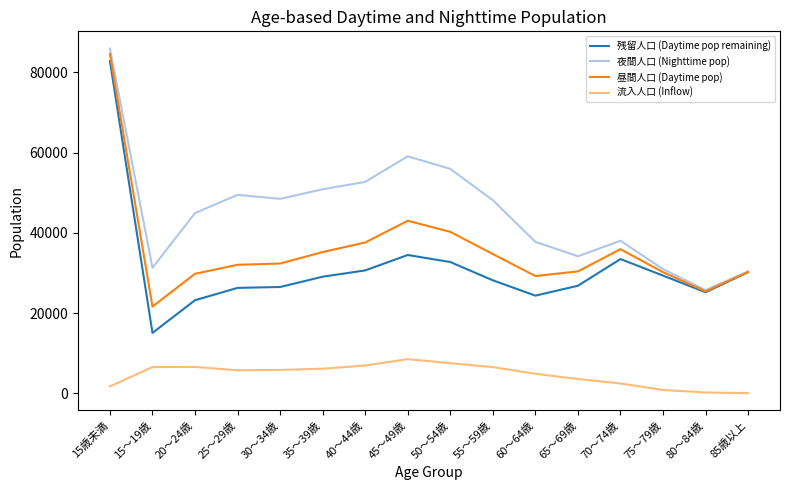

What is the greatest value displayed?

85920